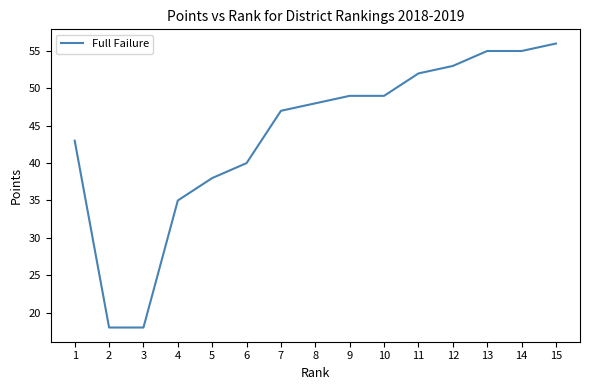

Does the chart have visible grid lines?

No